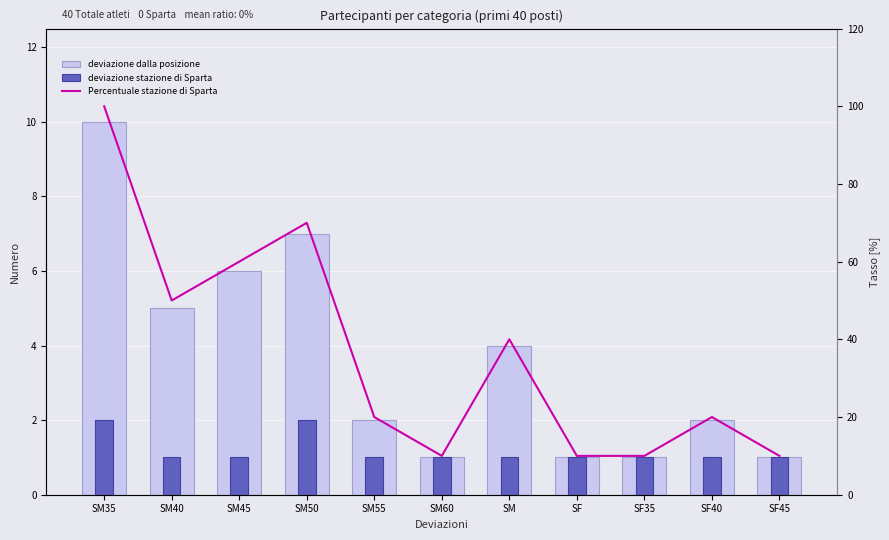

What is the approximate value of deviazione dalla posizione at SF35?

1